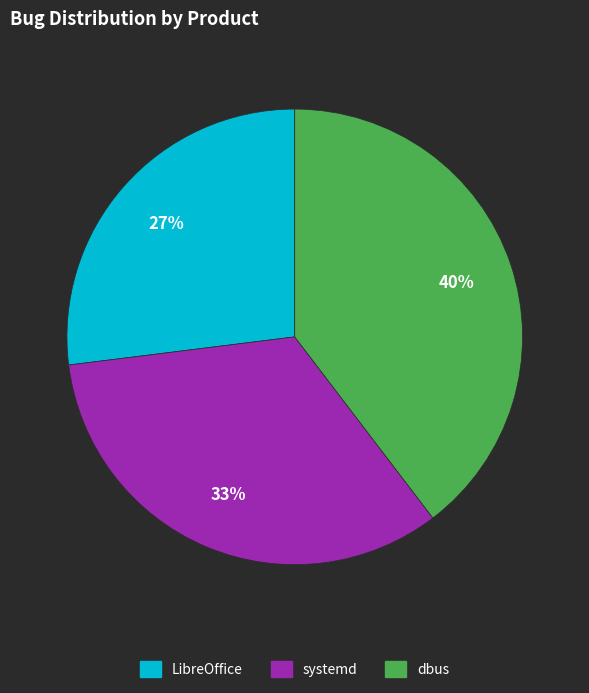

The LibreOffice slice represents 37% of the pie. True or false?

False